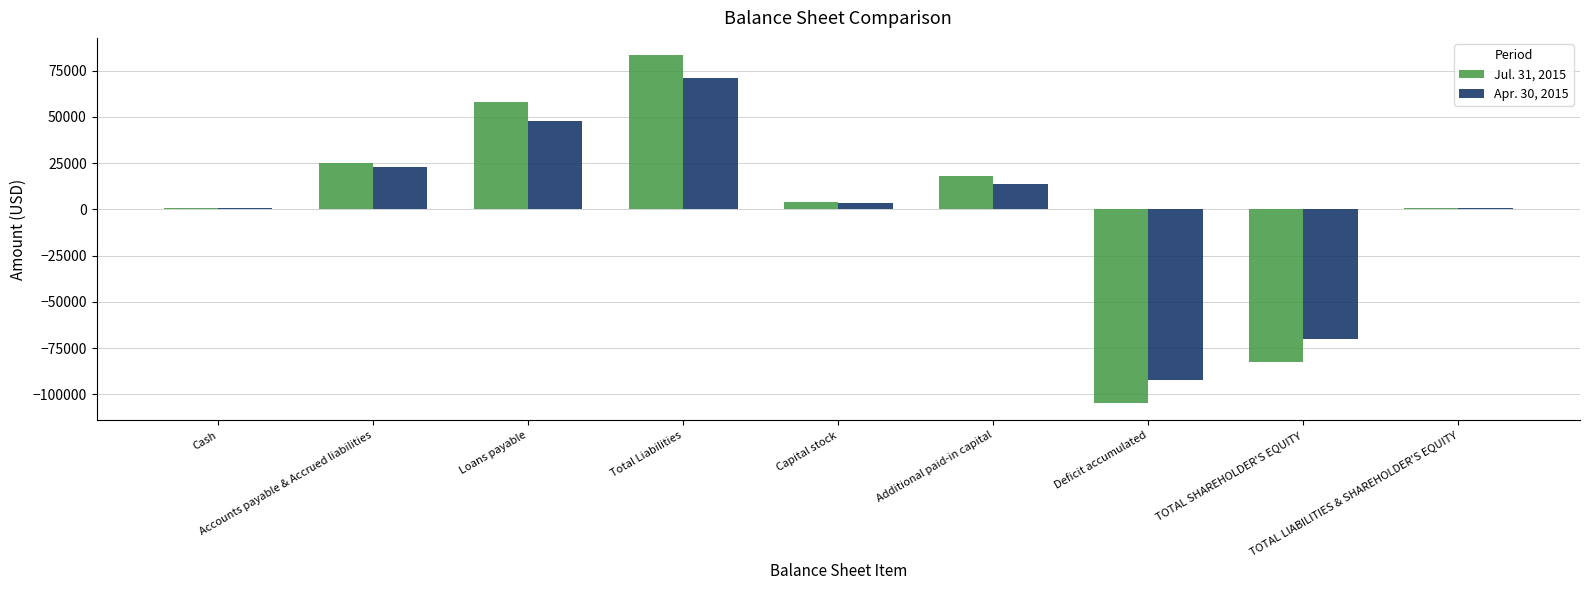

How many distinct data groups are displayed?

2